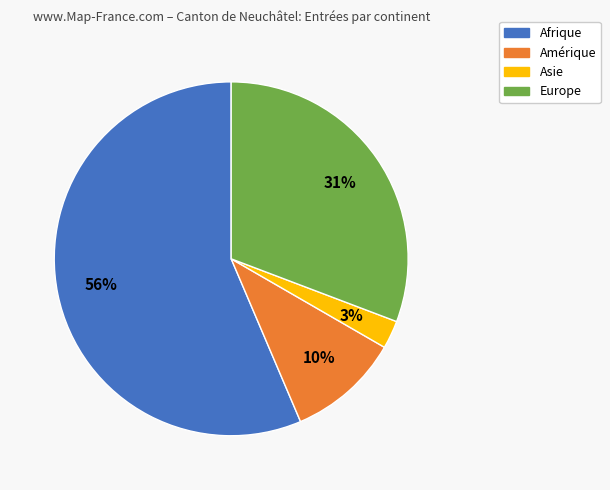

Is there any slice that represents more than half of the pie?

Yes